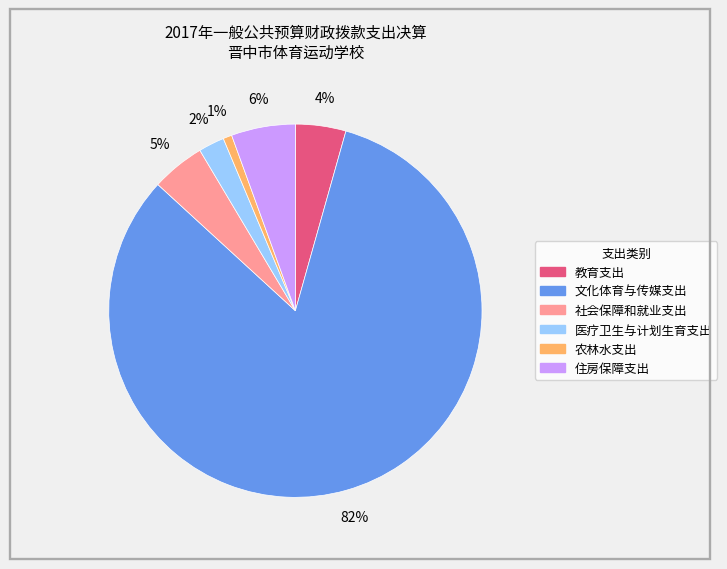

Does 医疗卫生与计划生育支出 account for over 50% of the chart?

No